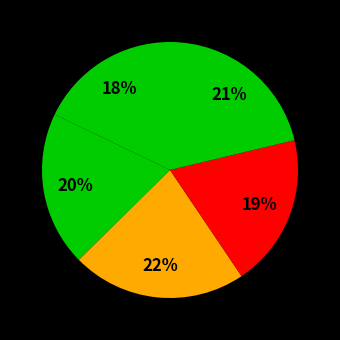

How many segments does this pie chart have?

5